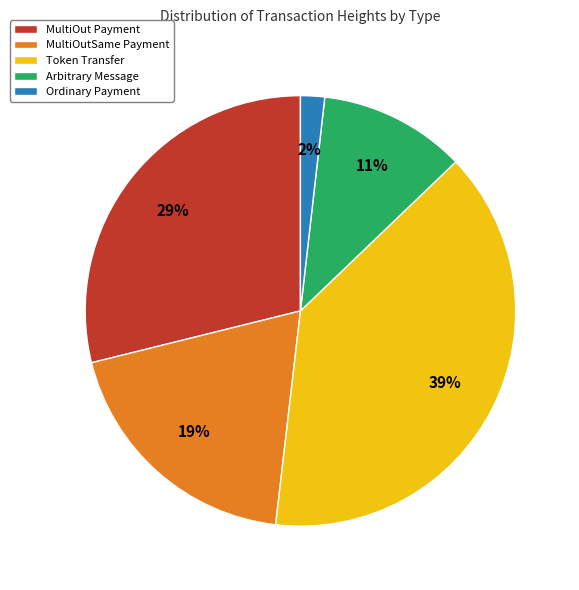

Does Arbitrary Message represent more than half of the total?

No